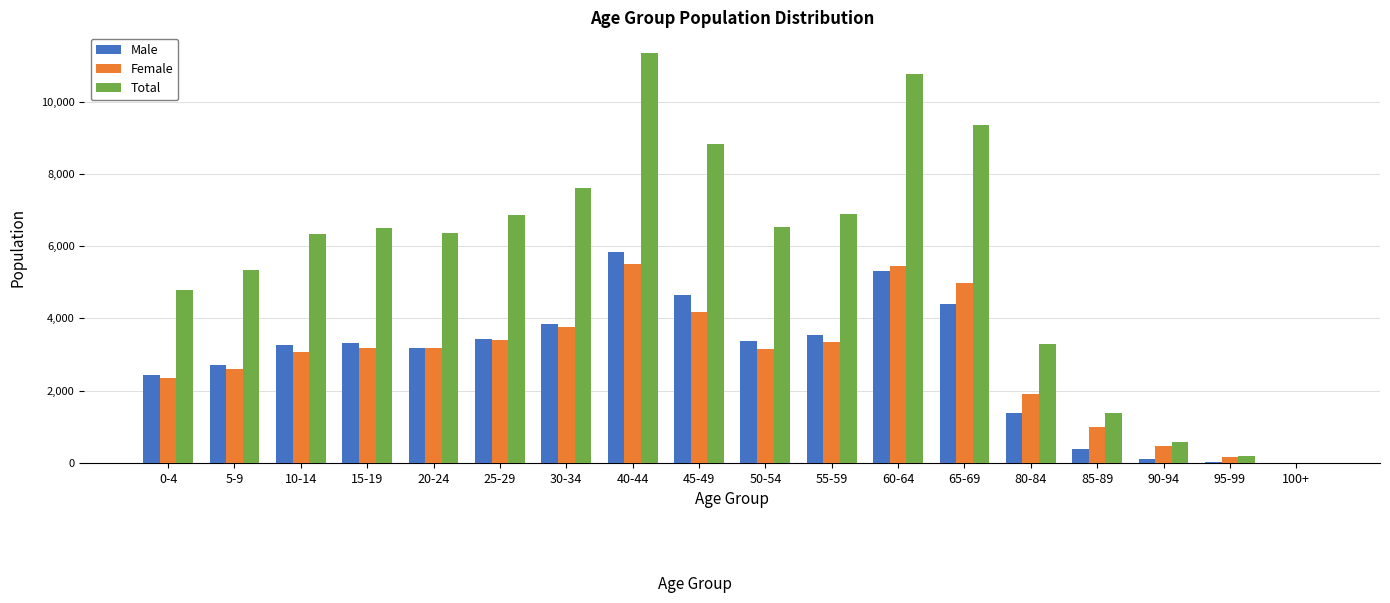

What is the sum of all Female values?

51730